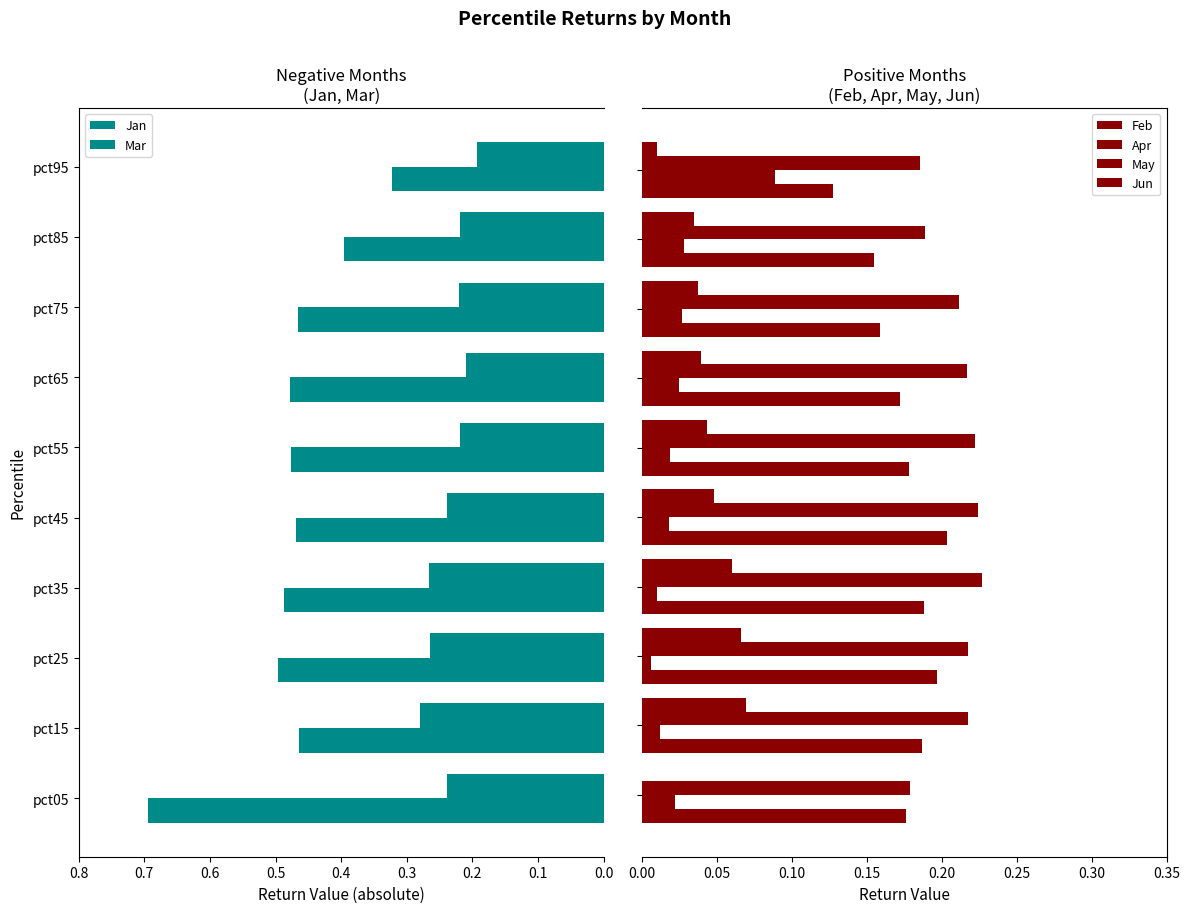

Where does the Jun series first go above 0?

0.1